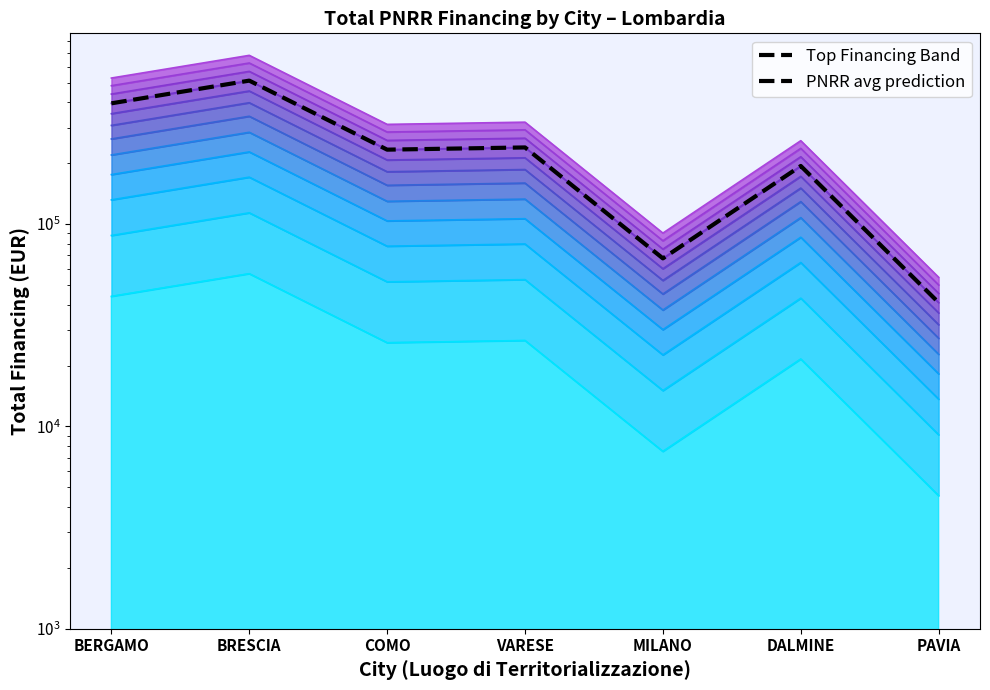

Read the value at VARESE.

239302.6